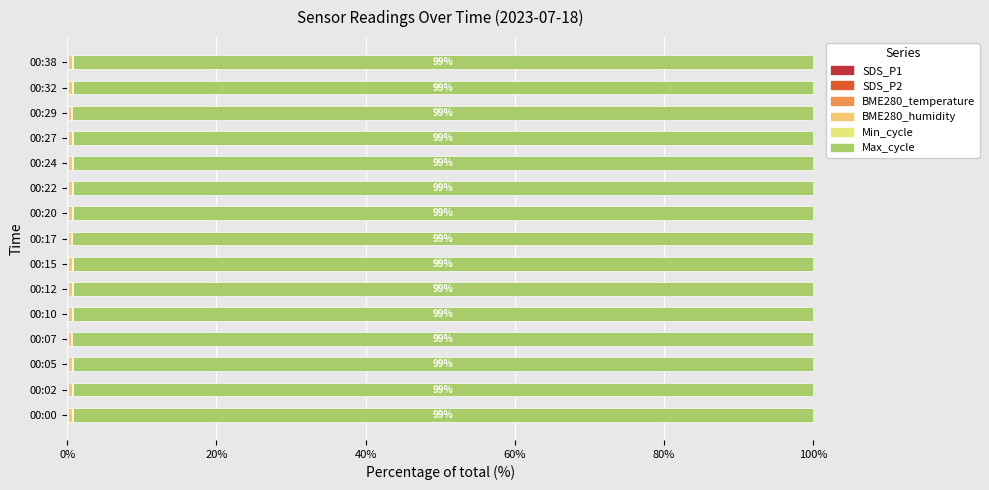

How many series are shown in this chart?

6